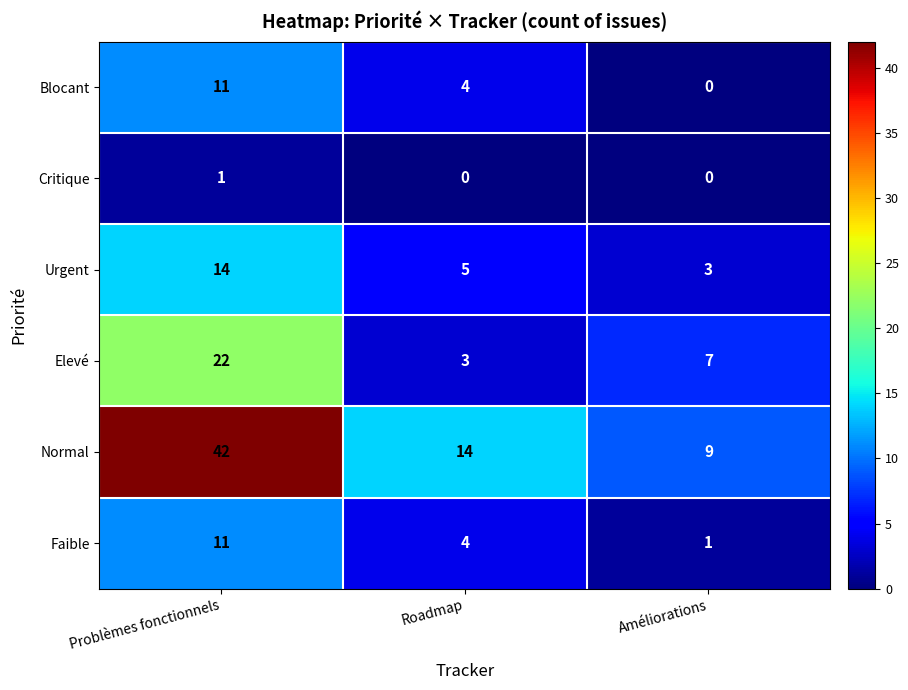

At which category is the sum across all series the highest?

Problèmes fonctionnels